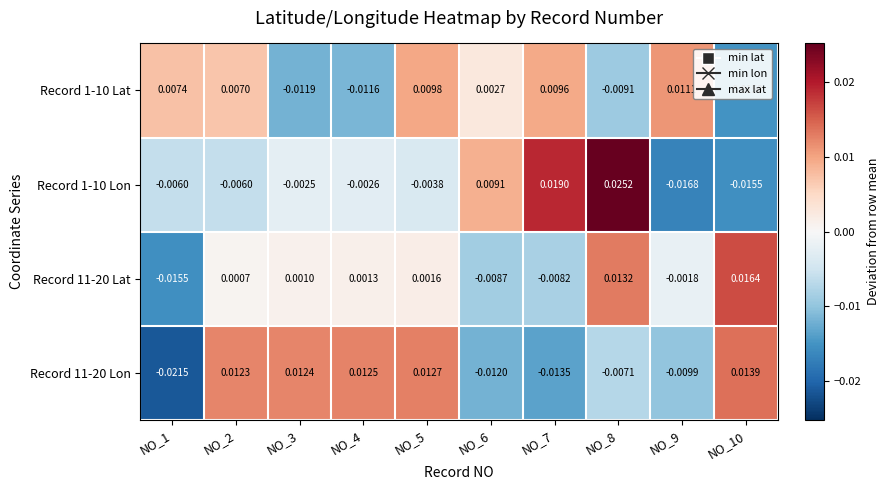

Count the number of categories in the chart.

10